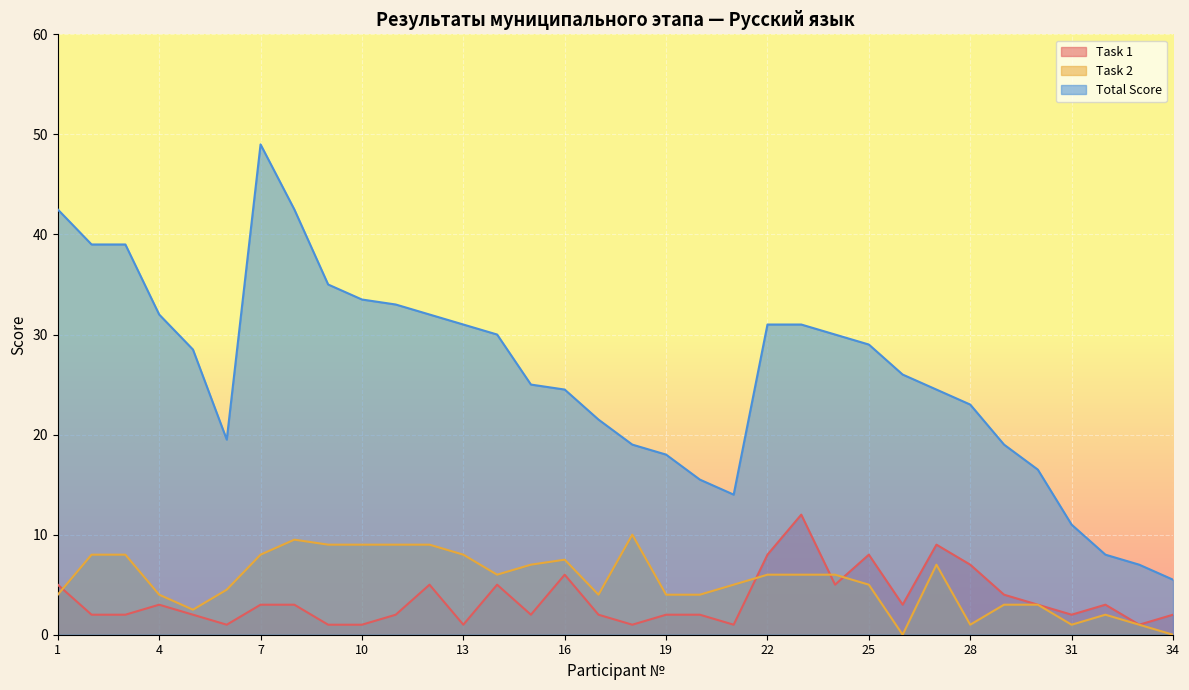

What is the sum of all Task 1 values?

119.0